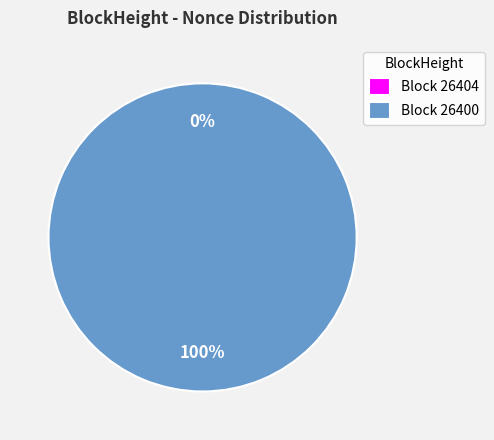

Which slice is the smallest?

26404